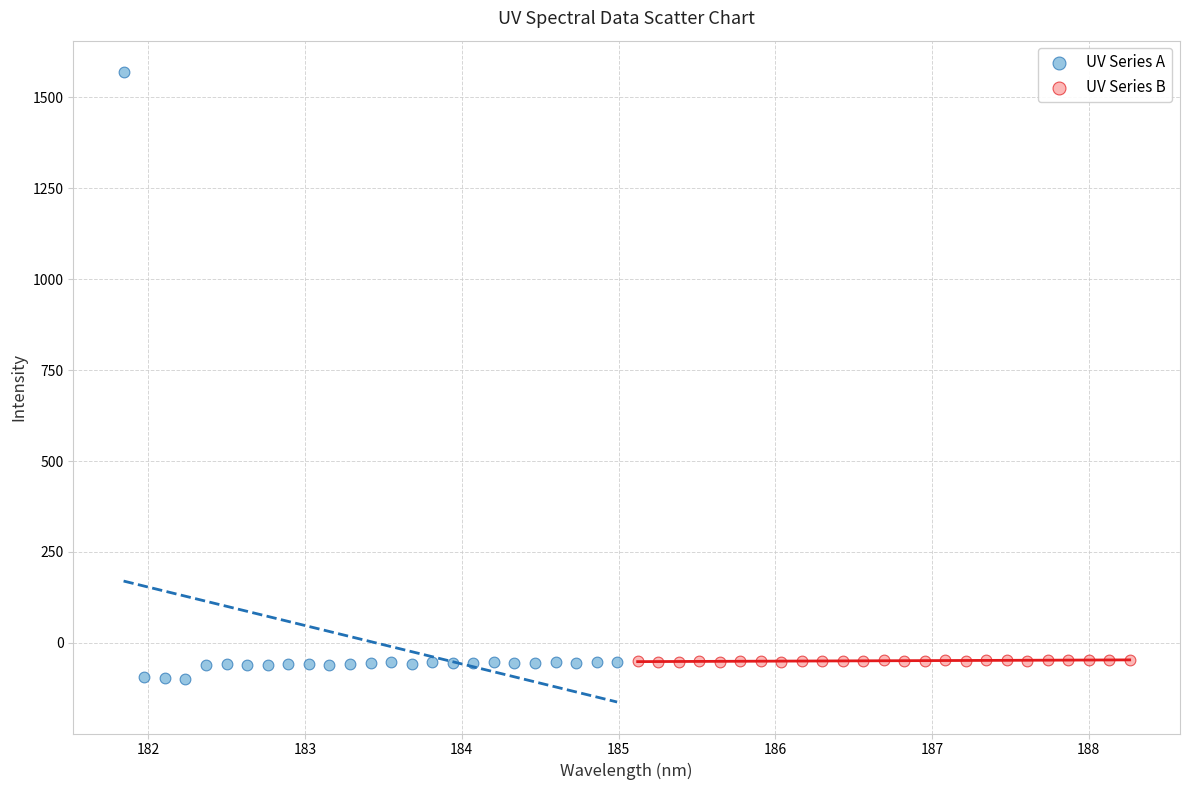

Which series reaches the maximum Y coordinate?

UV Series A